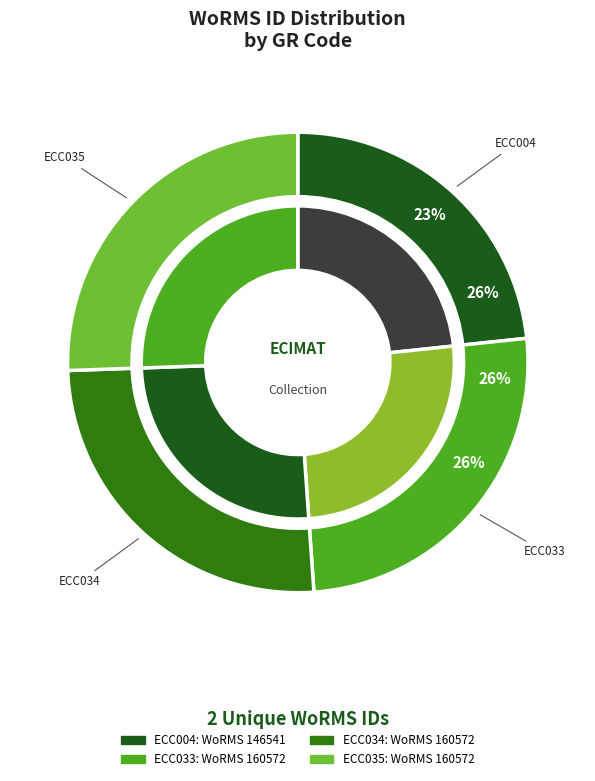

Rank the categories by value from highest to lowest.

ECC033, ECC034, ECC035, ECC004